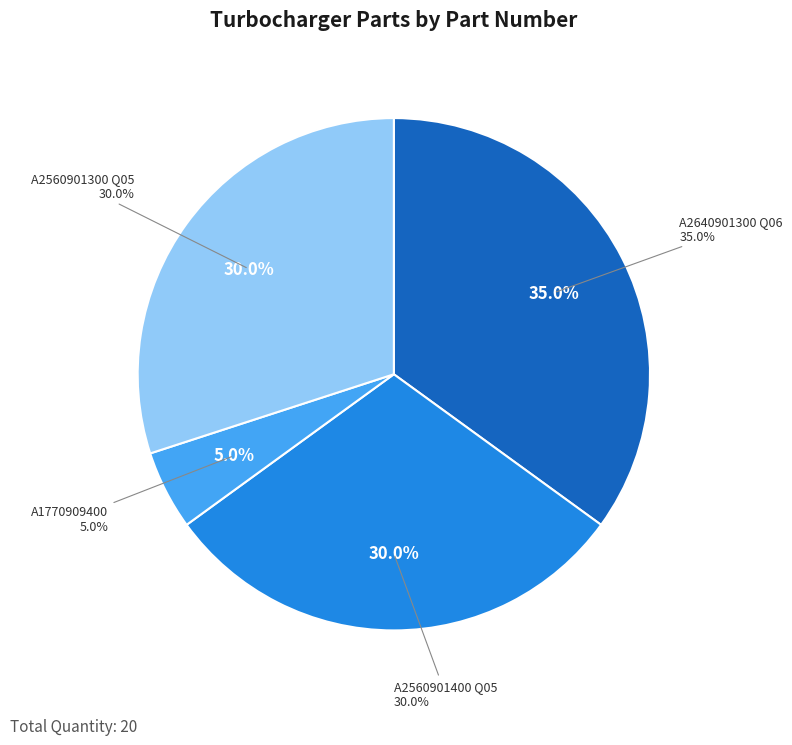

How many slices are in this pie chart?

4